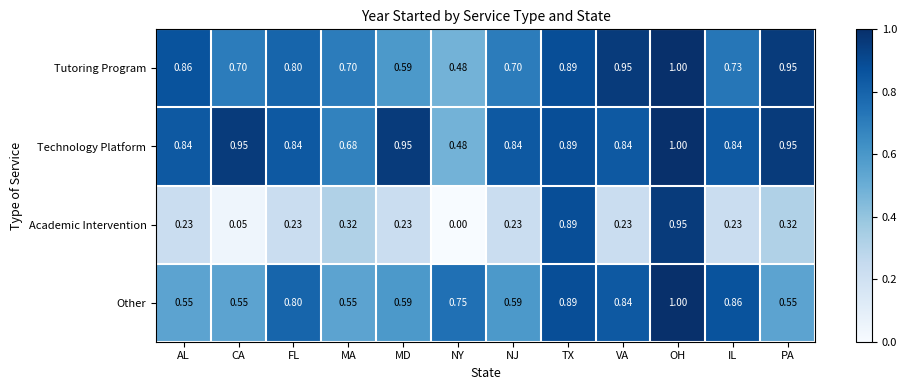

At how many categories does at least one series exceed 0?

12